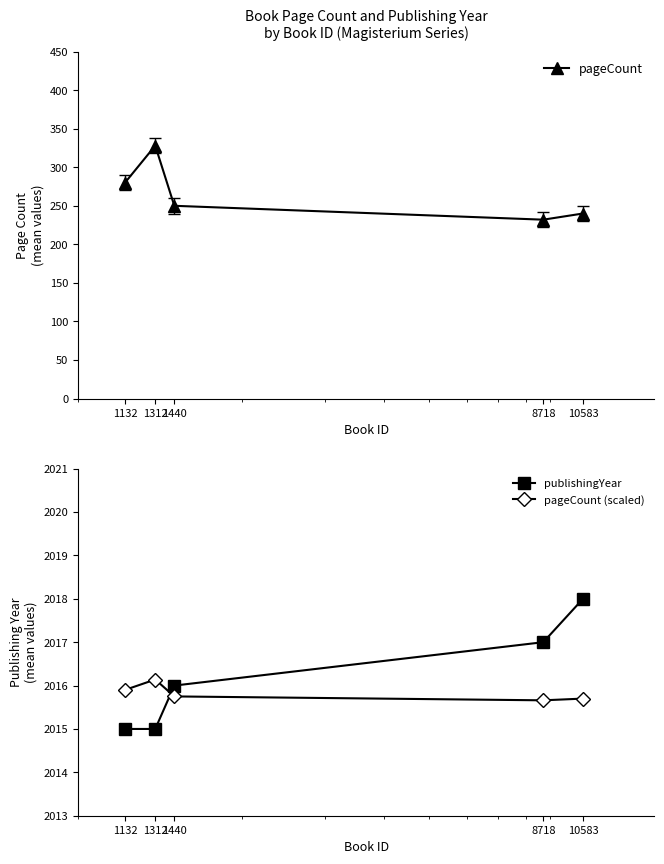

How many pageCount (scaled) values are between 2015 and 2016?

4